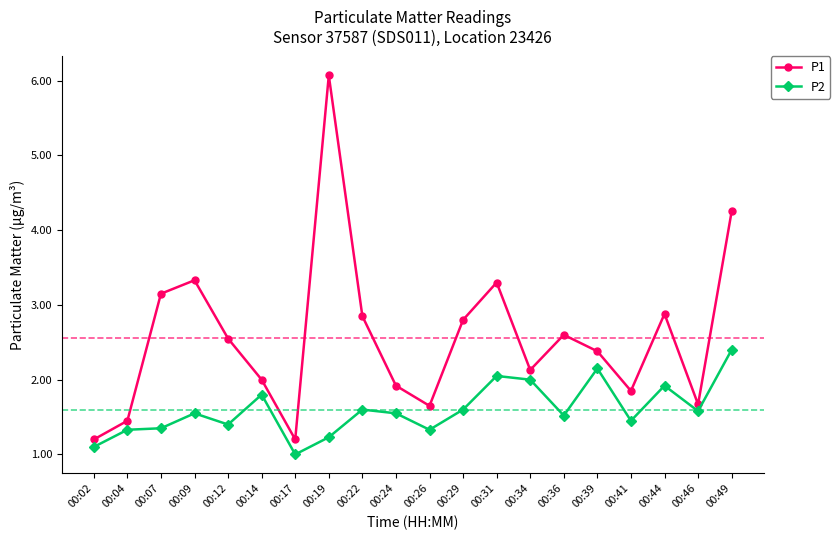

Is it true that P2 equals 1.6 at 00:09?

True